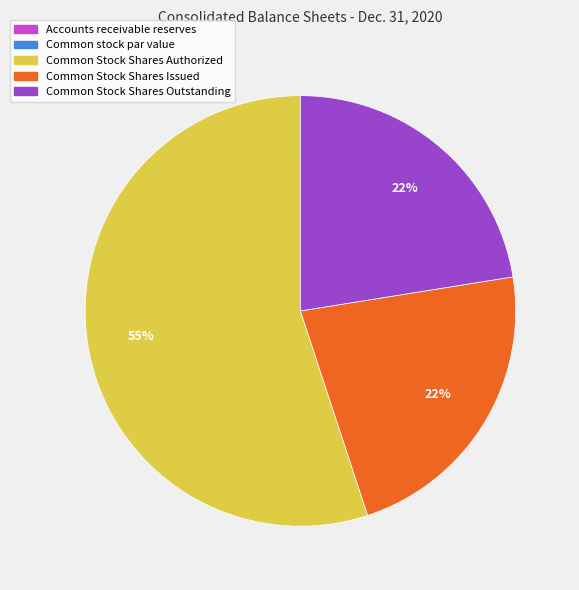

The Common Stock Shares Issued slice represents 22% of the pie. True or false?

True